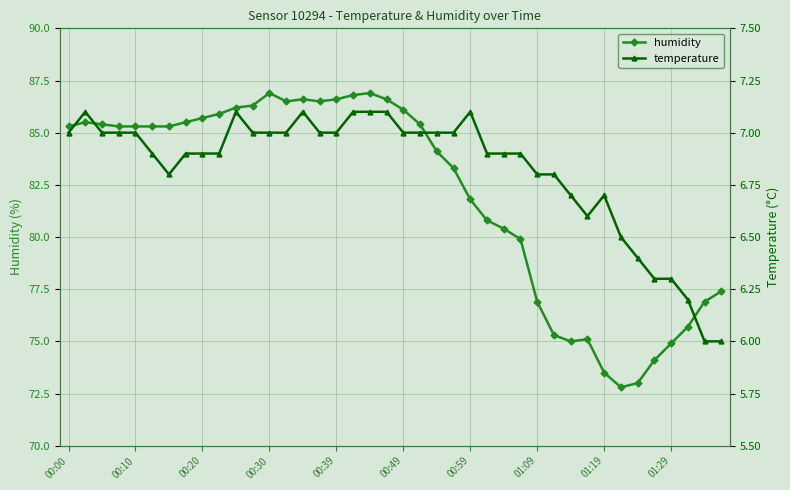

What is the approximate value of humidity at 17?

86.8